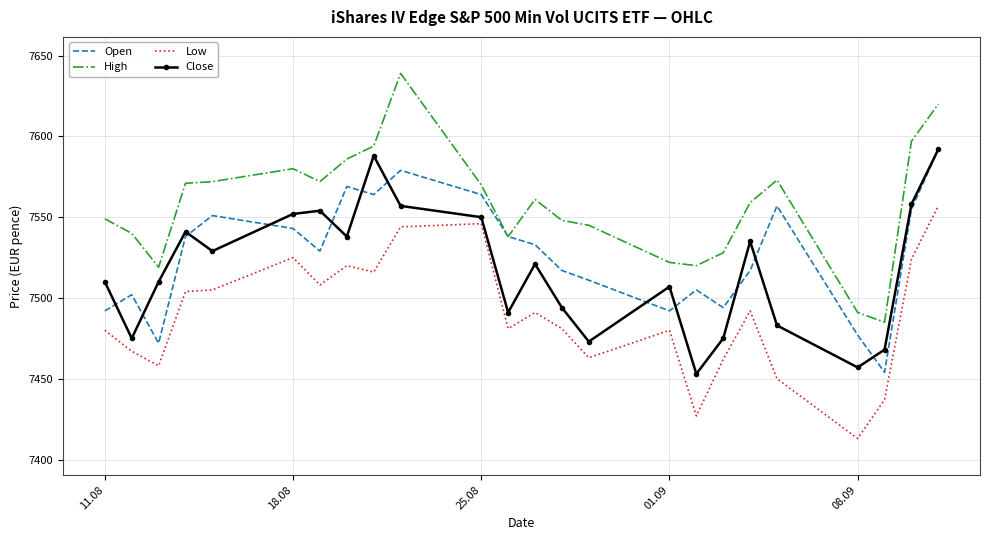

Which series has the largest total across all categories?

High